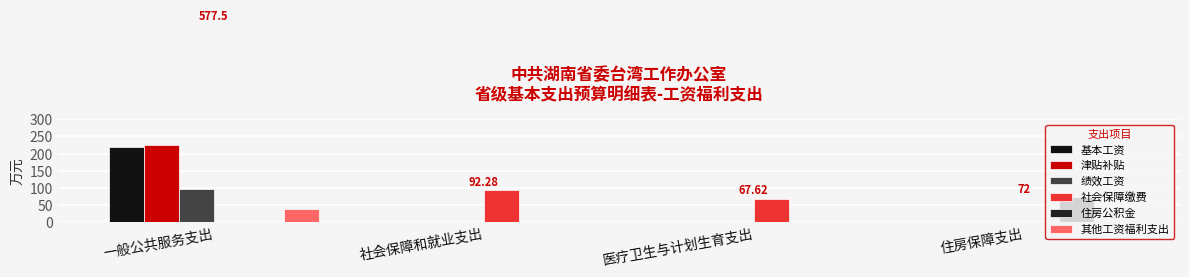

List the series in order of their peak value, lowest first.

其他工资福利支出, 住房公积金, 社会保障缴费, 绩效工资, 基本工资, 津贴补贴